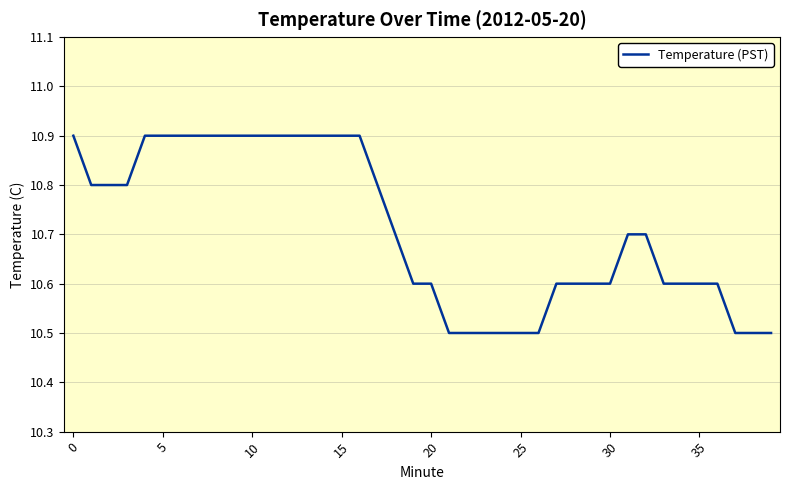

How many lines are shown in the chart?

1